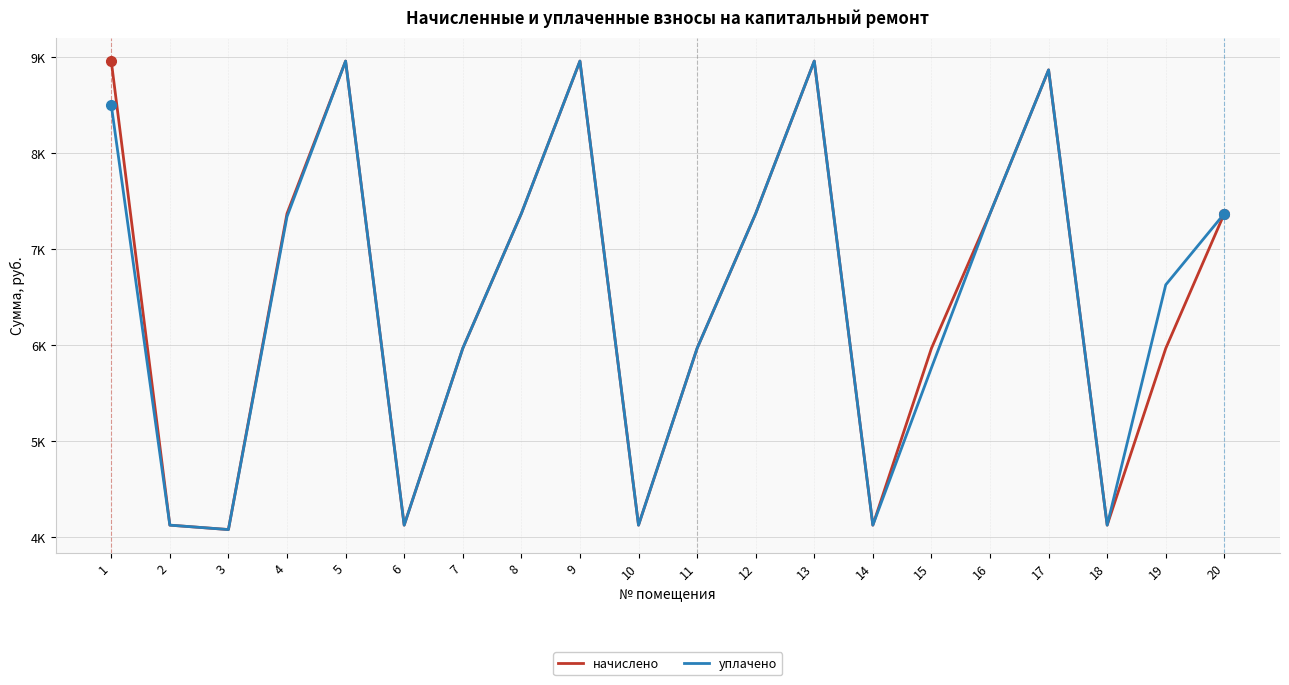

What is the total value across all series at 12?

14745.6